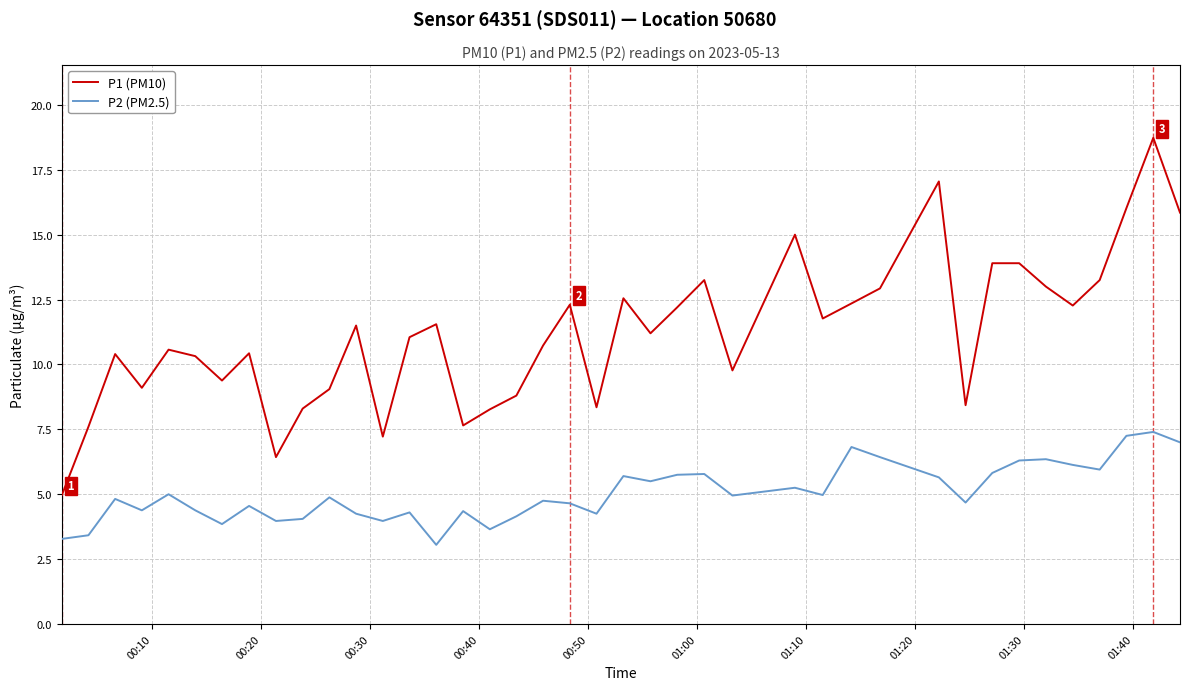

What is the maximum value shown in the chart?

18.7